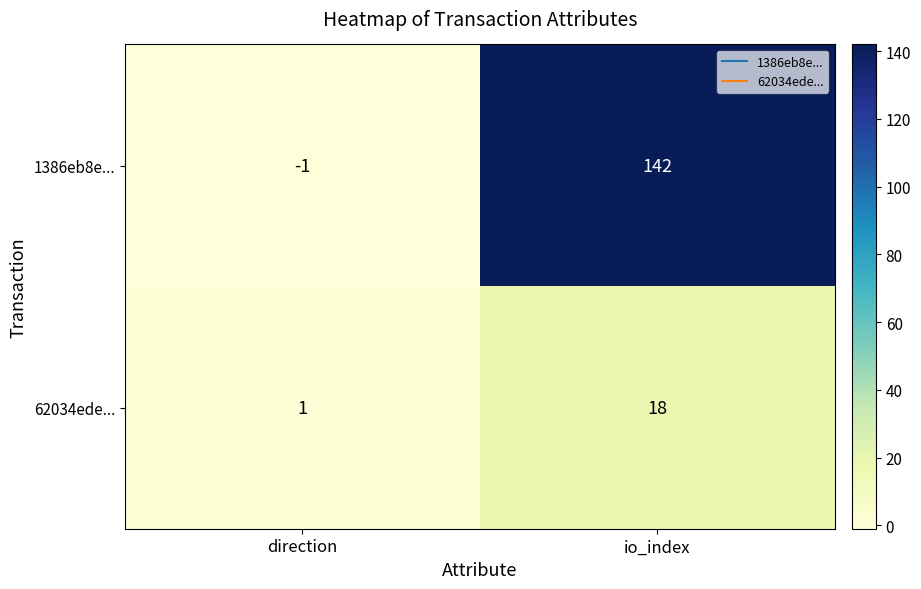

List the series in order of their peak value, highest first.

1386eb8e..., 62034ede...